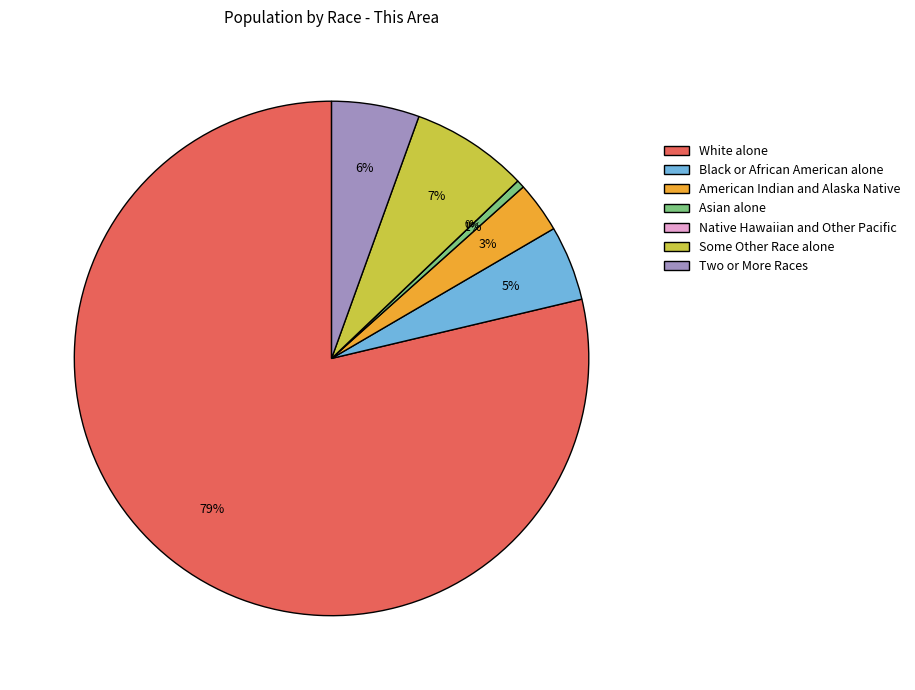

To the nearest percent, what portion does Black or African American alone represent?

5%